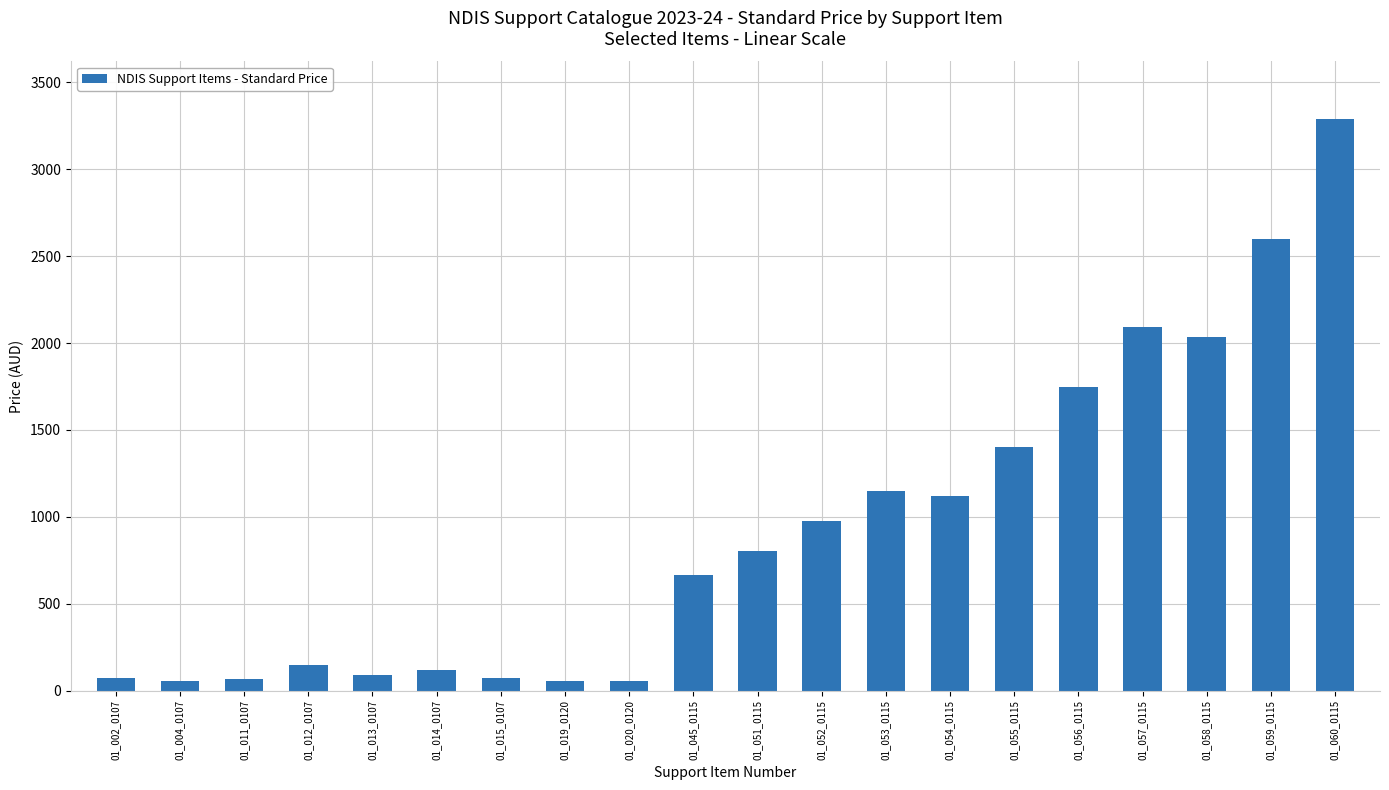

Does the chart contain any negative values?

No